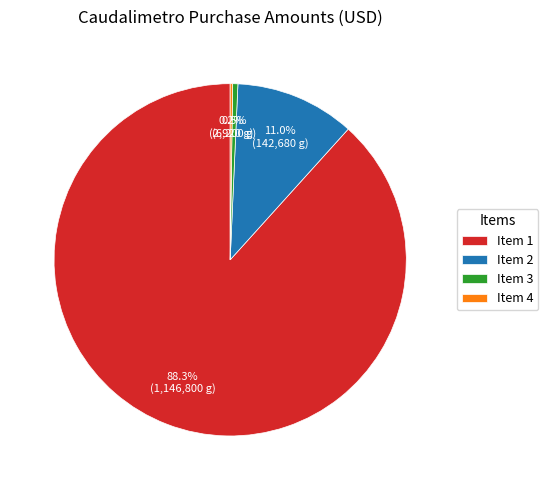

What percentage is NOT represented by Item 2?

89.0%